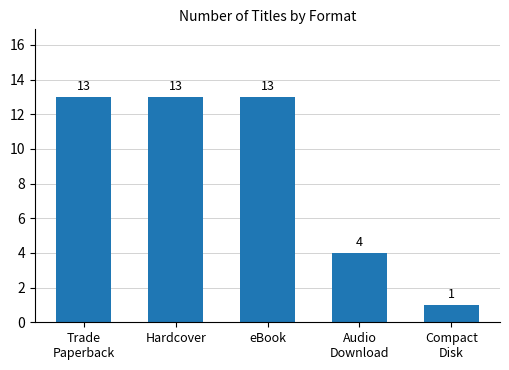

What is the value of the 1st bar from the left?

13